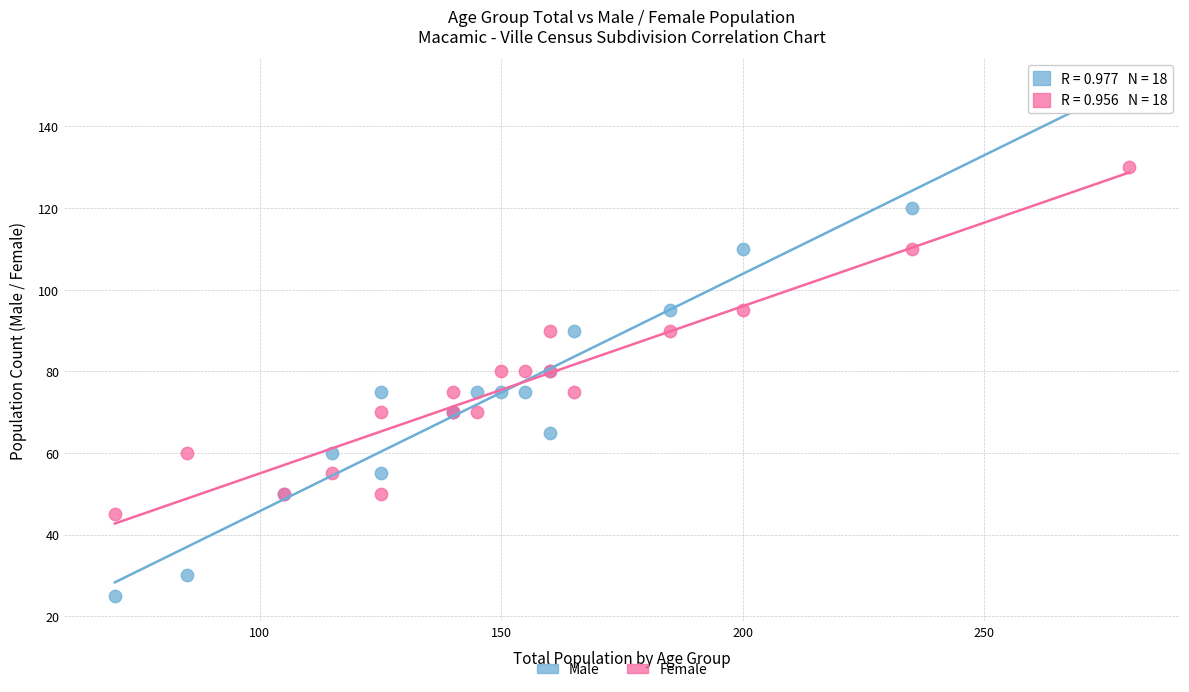

Which series reaches the minimum Y coordinate?

Male